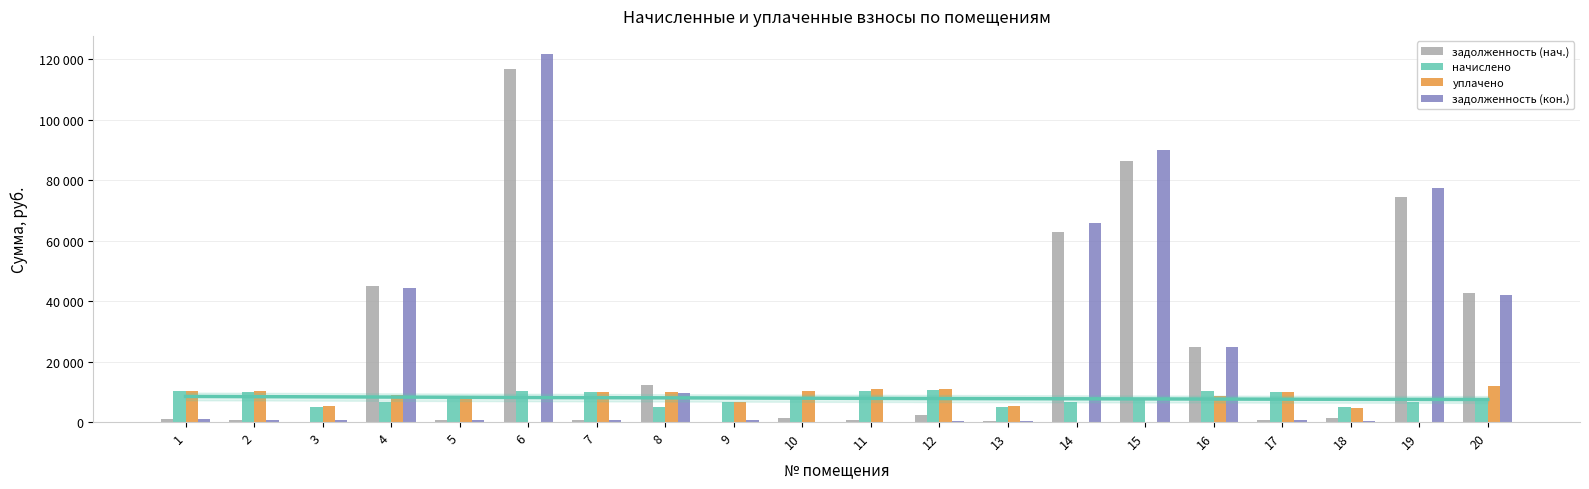

What is the difference between the уплачено values at 17 and 16?

1439.6